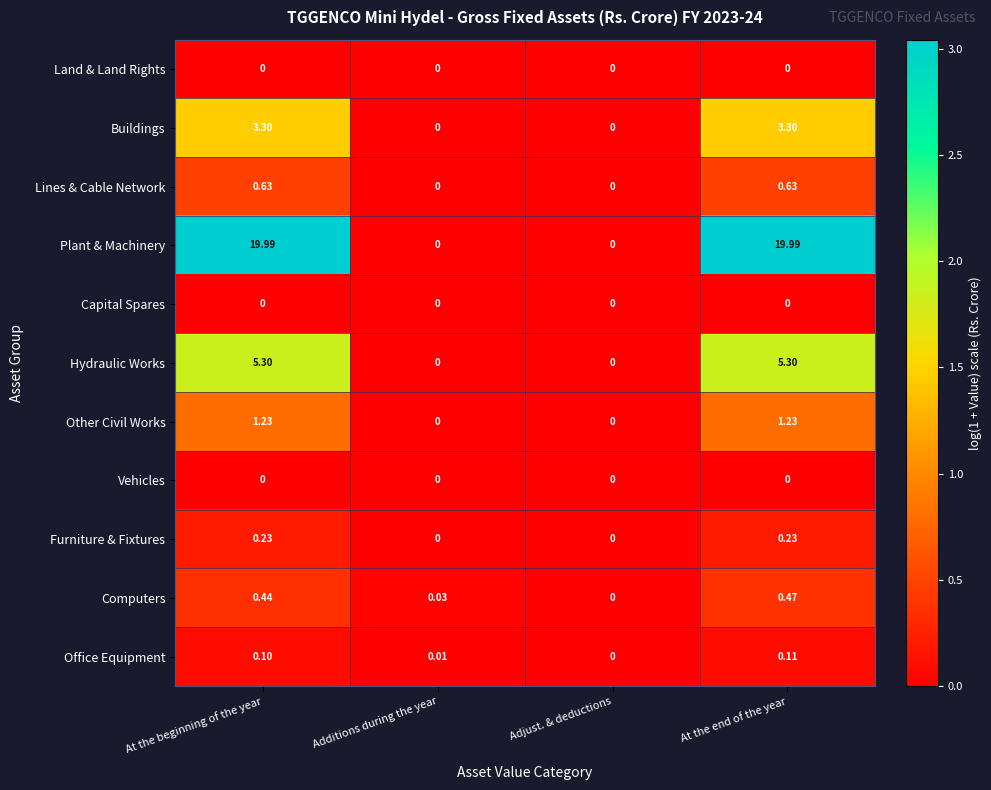

Where does the Hydraulic Works series first go above 5?

At the beginning of the year